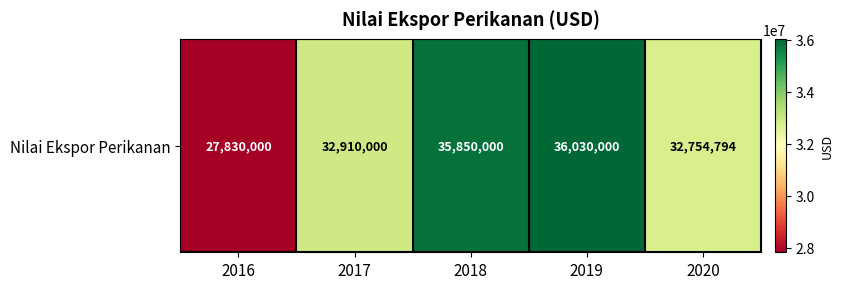

The chart shows a value of 35850000 at 2018. True or false?

True